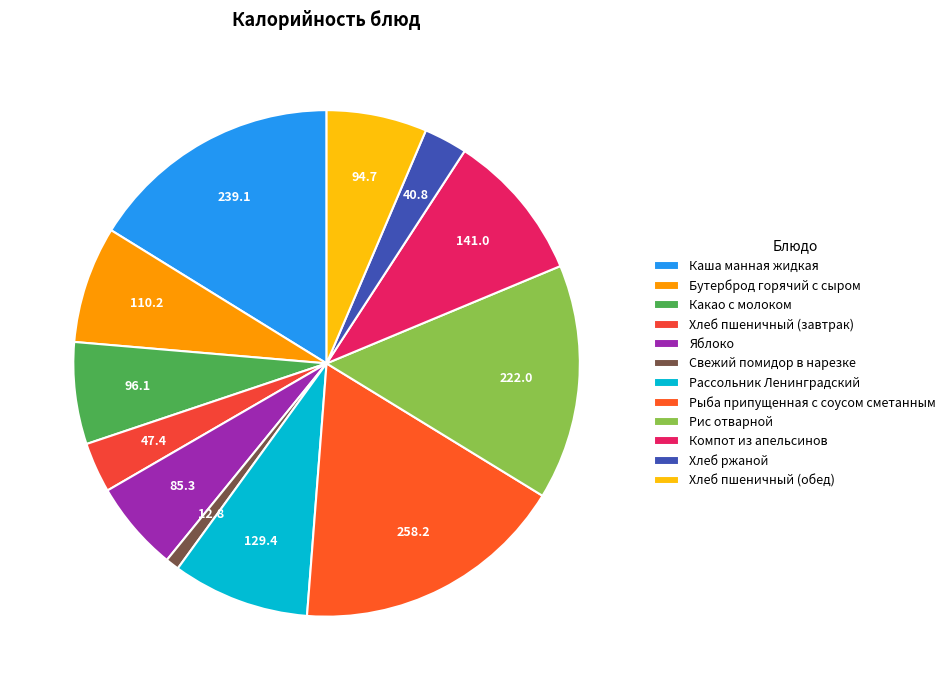

Does Каша манная жидкая account for over 50% of the chart?

No